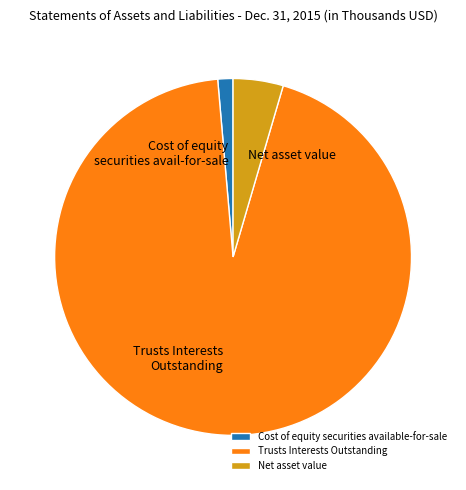

Approximately how many times larger is the value at Cost of equity securities available-for-sale compared to Net asset value?

0.3